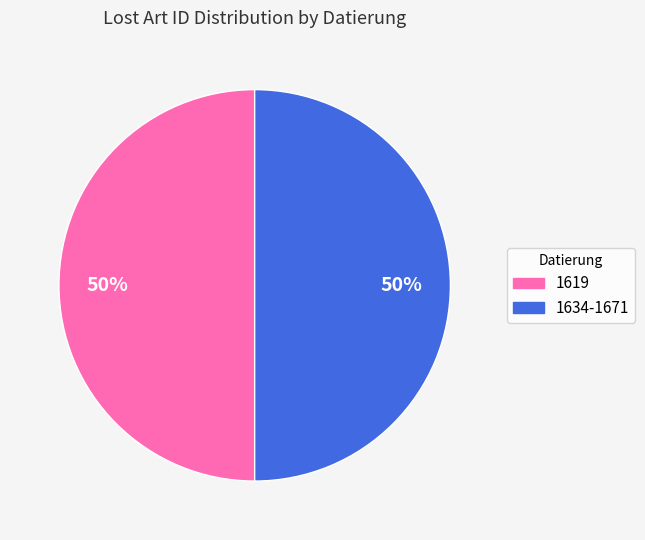

Do 1619 and 1634-1671 together represent more than half of the pie?

Yes